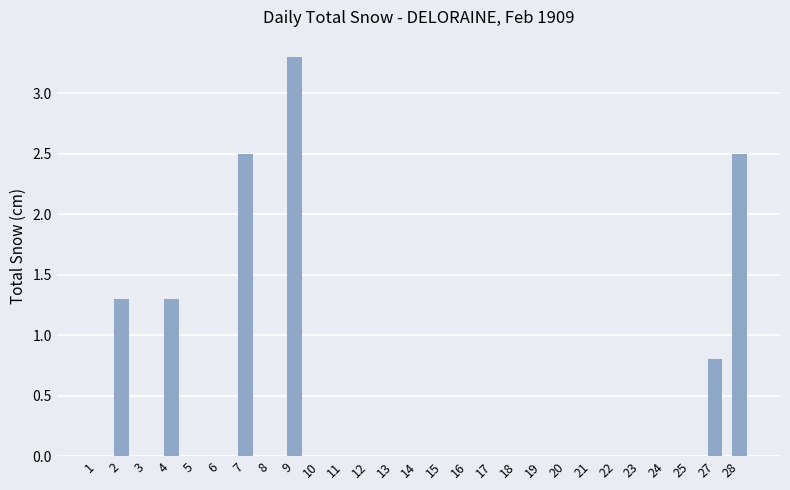

Which has a higher value, 1 or 9?

9